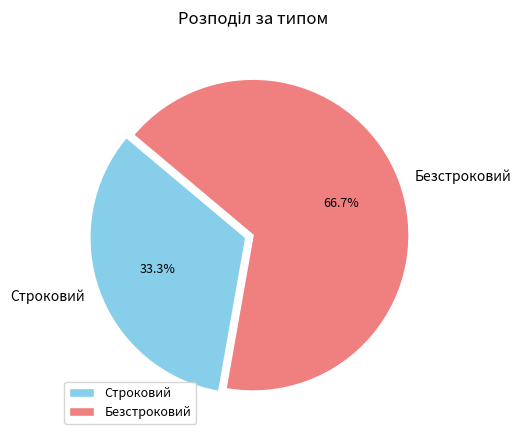

The Безстроковий slice represents 55% of the pie. True or false?

False